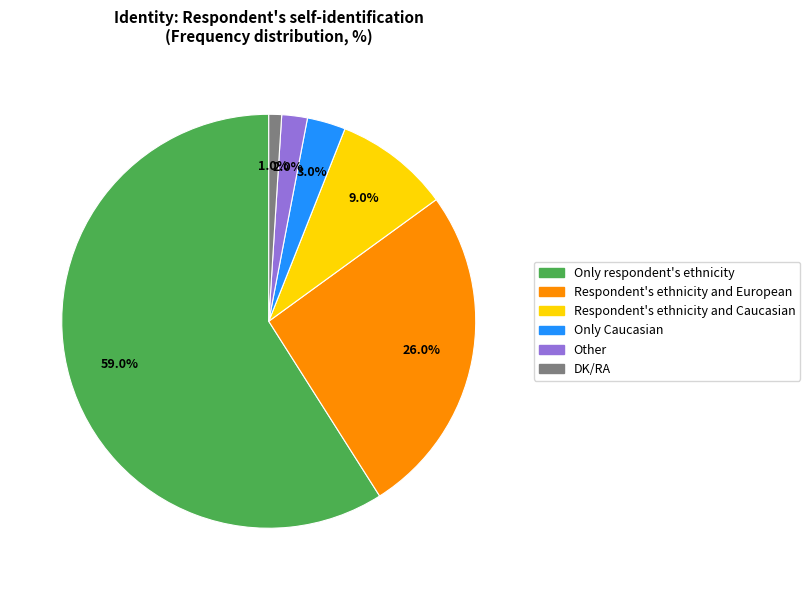

Which category has the biggest portion of the pie?

Only respondent's ethnicity